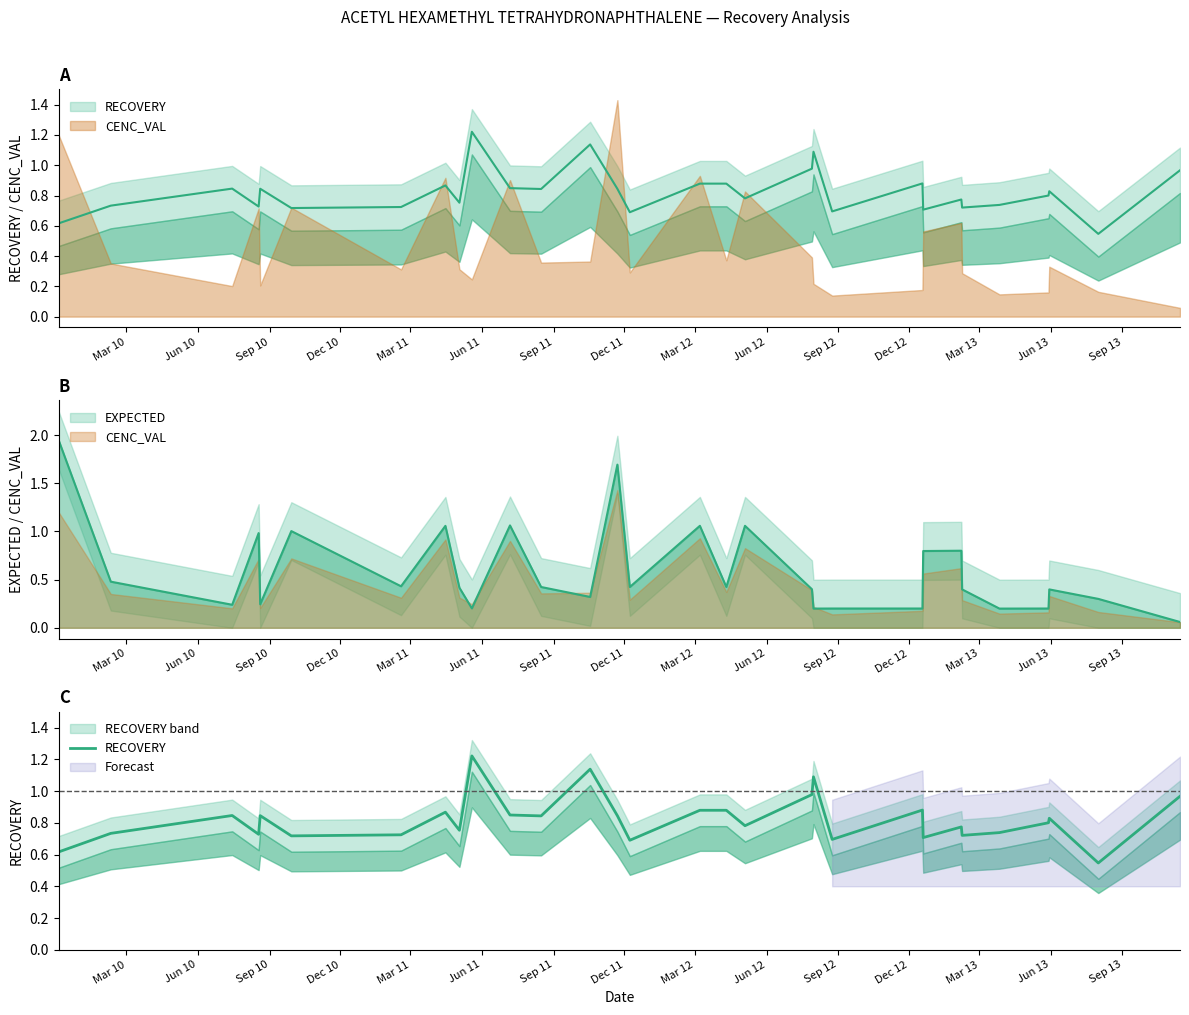

How many interior local peaks (higher than both neighbors) does the data have?

10